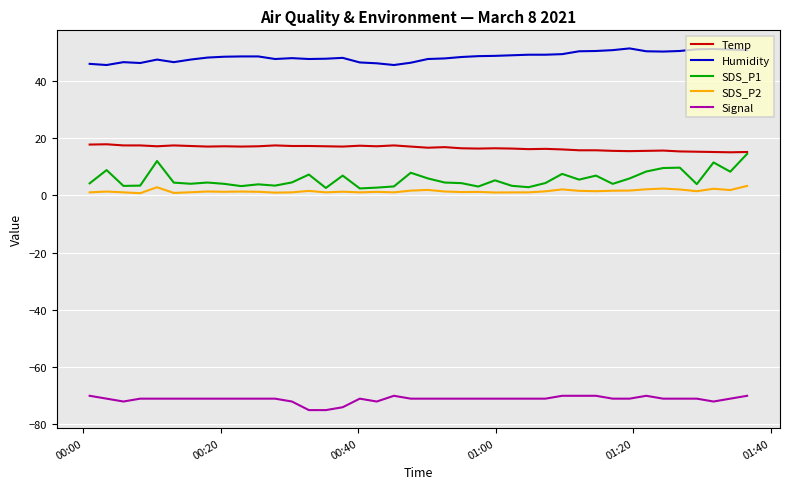

What is the maximum value for Signal?

-70.0